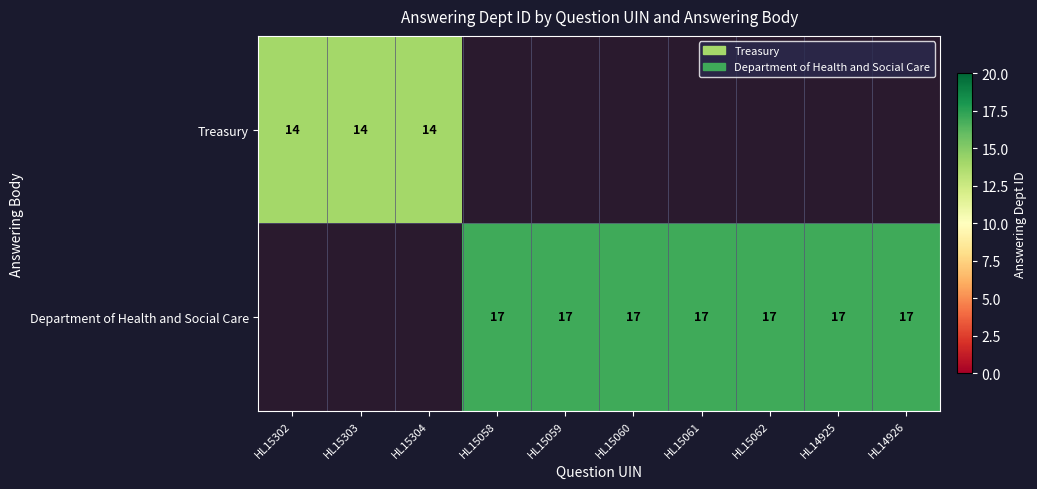

True or false: Treasury has a value of 14 at HL15303.

True